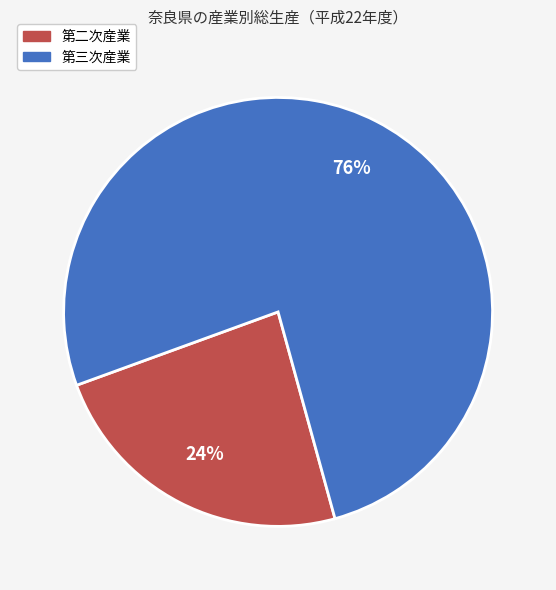

Is there a majority slice in this chart?

Yes